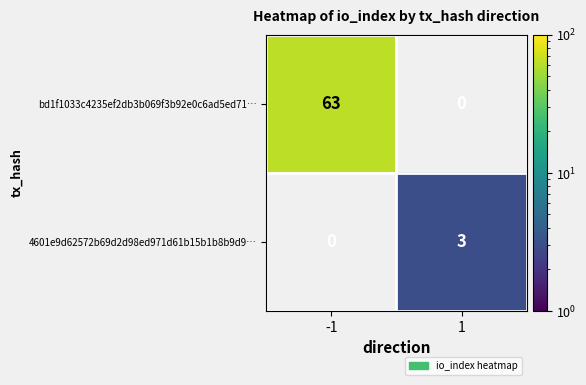

The value of bd1f1033c4235ef2db3b069f3b92e0c6ad5ed71… at -1 is 90. True or false?

False